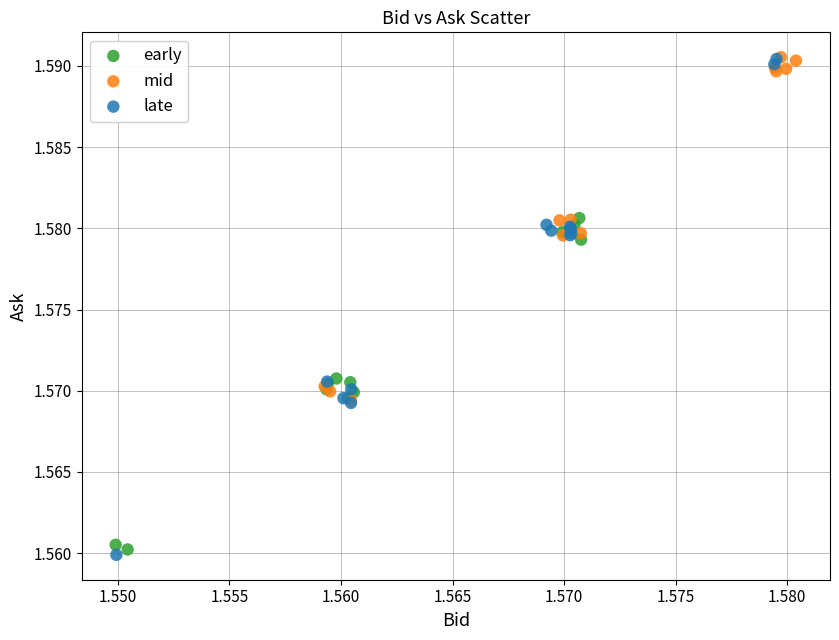

Which series has the widest spread of Y values?

late